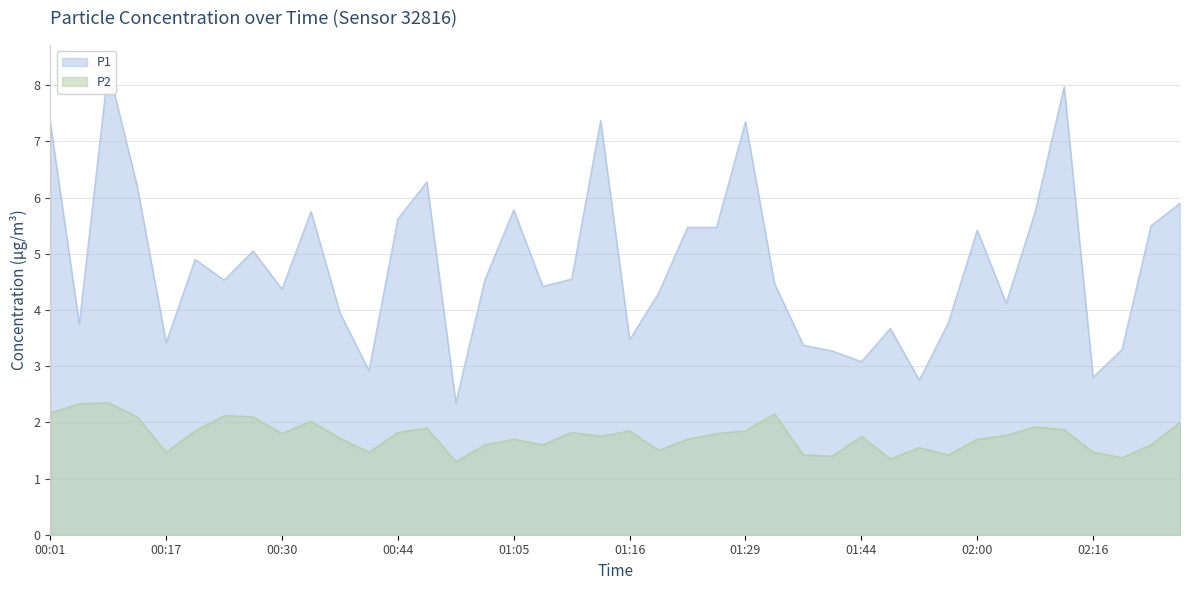

What is the difference between the maximum and minimum values in the P1 series?

6.0